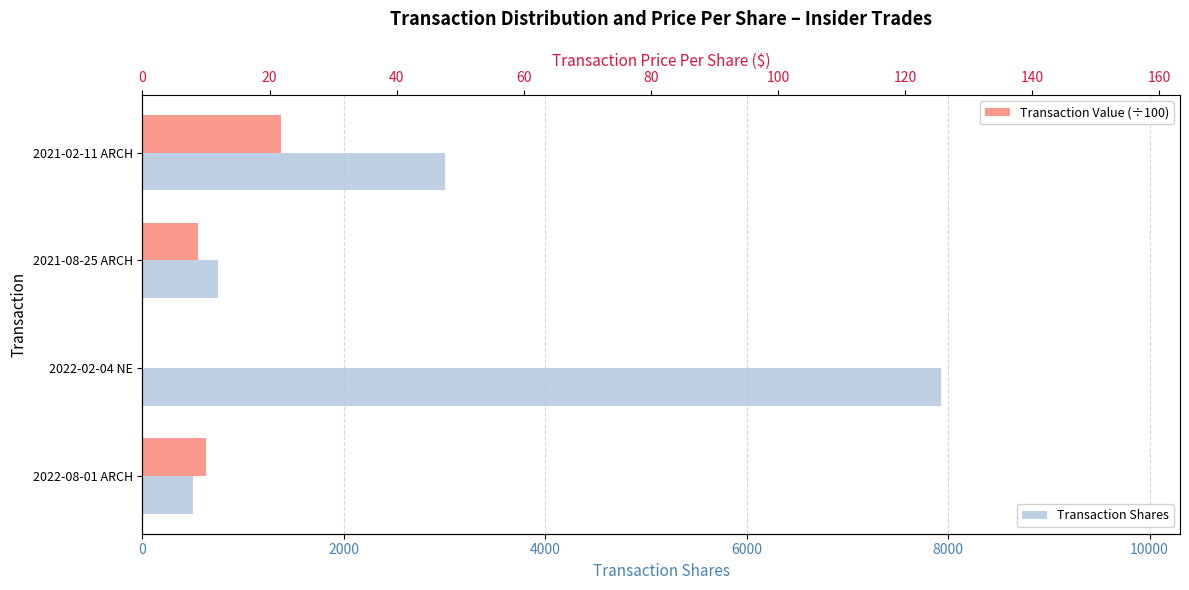

At how many categories does at least one series exceed 5866?

1